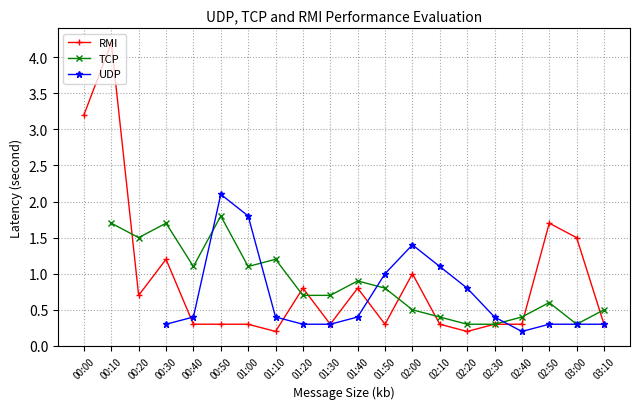

At how many categories does at least one series exceed 2?

3